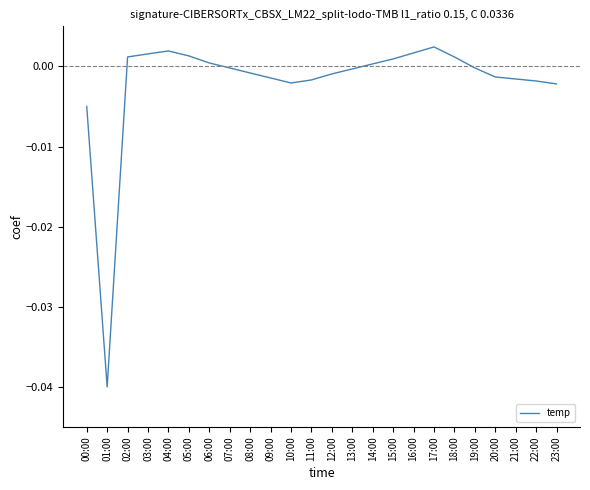

Is it true that the value at 02:00 is 0.0?

True